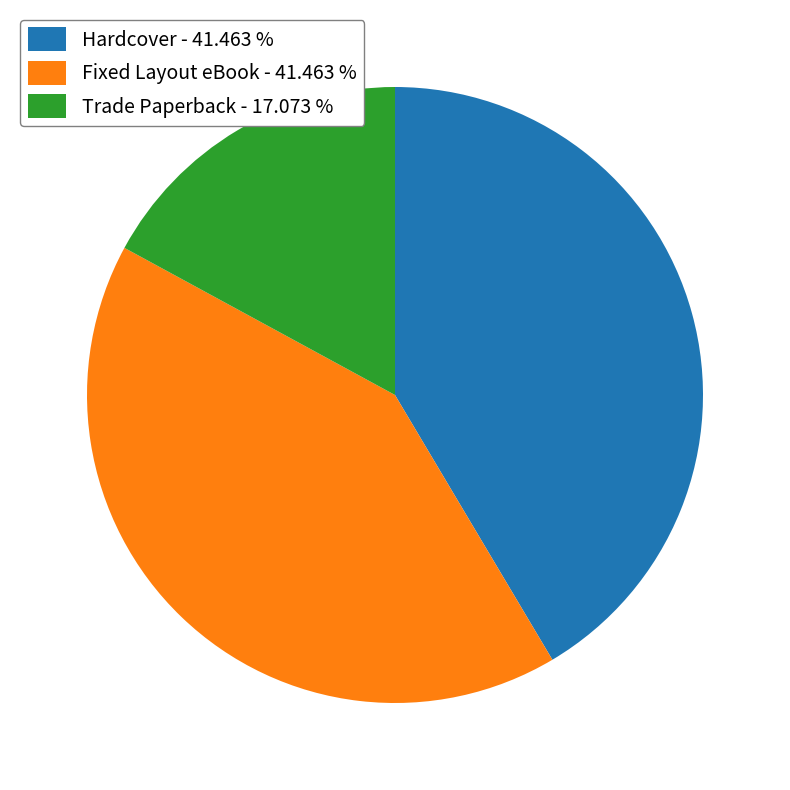

How many segments does this pie chart have?

3